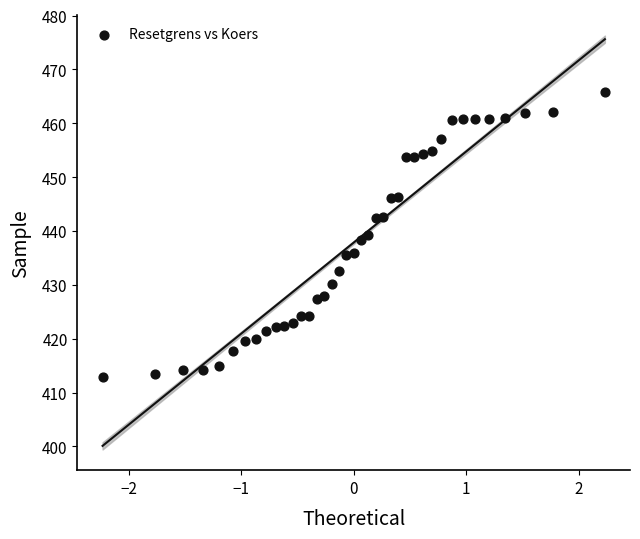

What is the range of Y values (max minus min)?

52.9